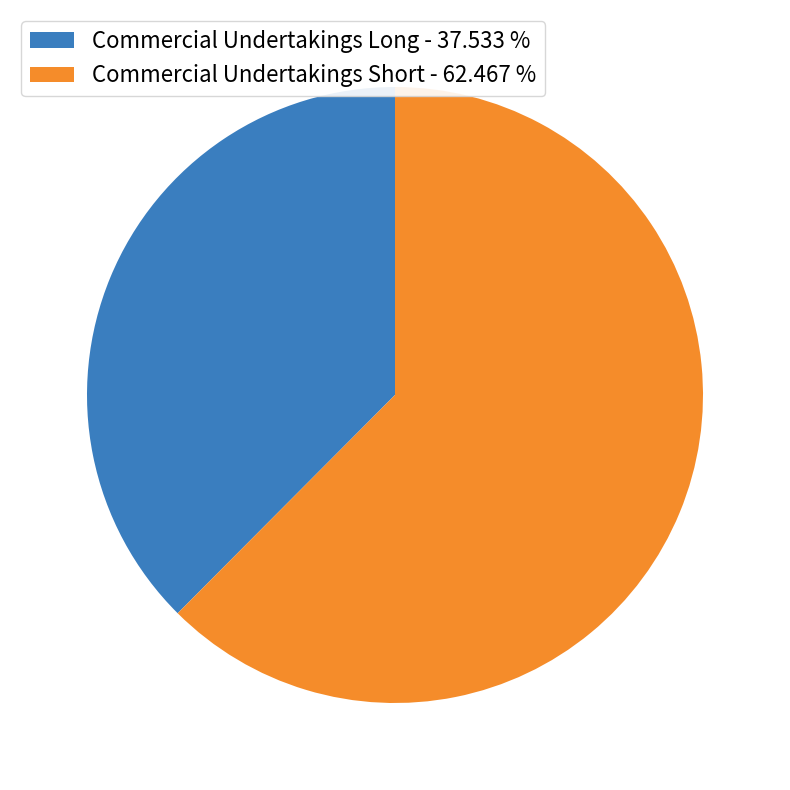

What is the ratio of the value at Commercial Undertakings Short - 62.467 % to the value at Commercial Undertakings Long - 37.533 %?

1.7